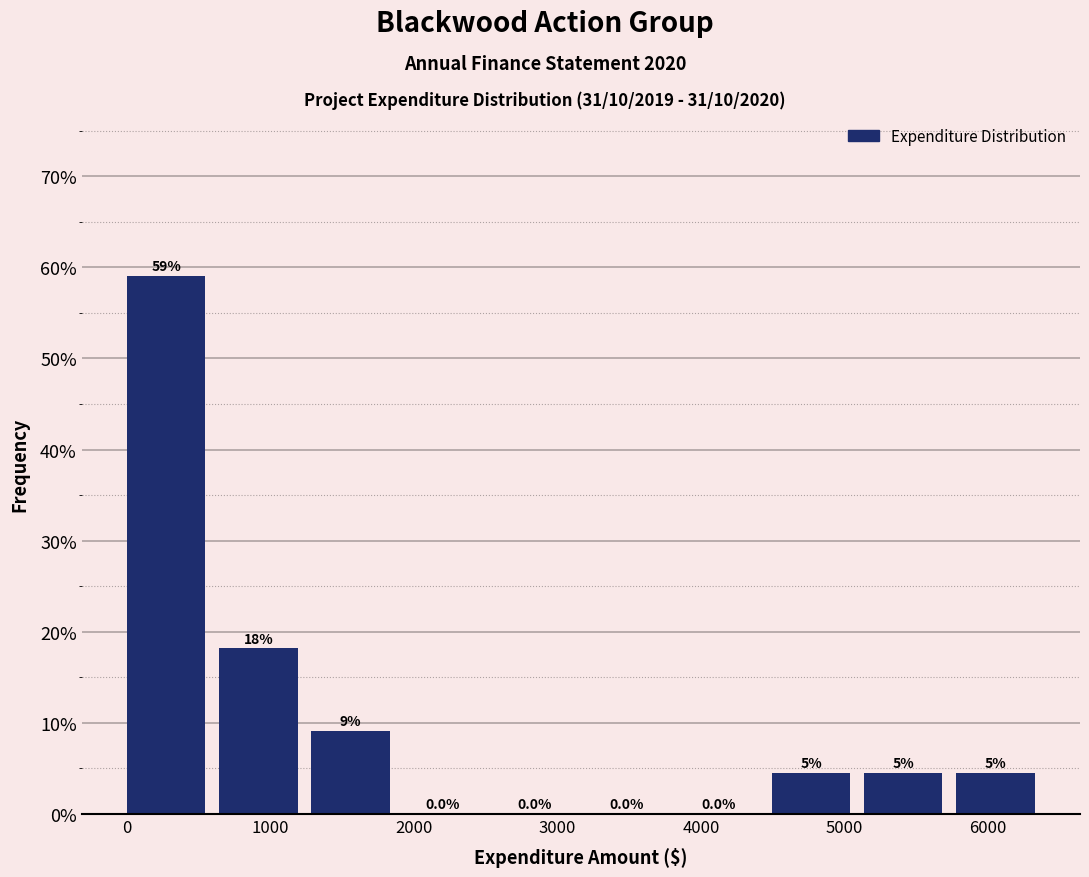

Over which range of the x-axis is the bar tallest?

0 to 600